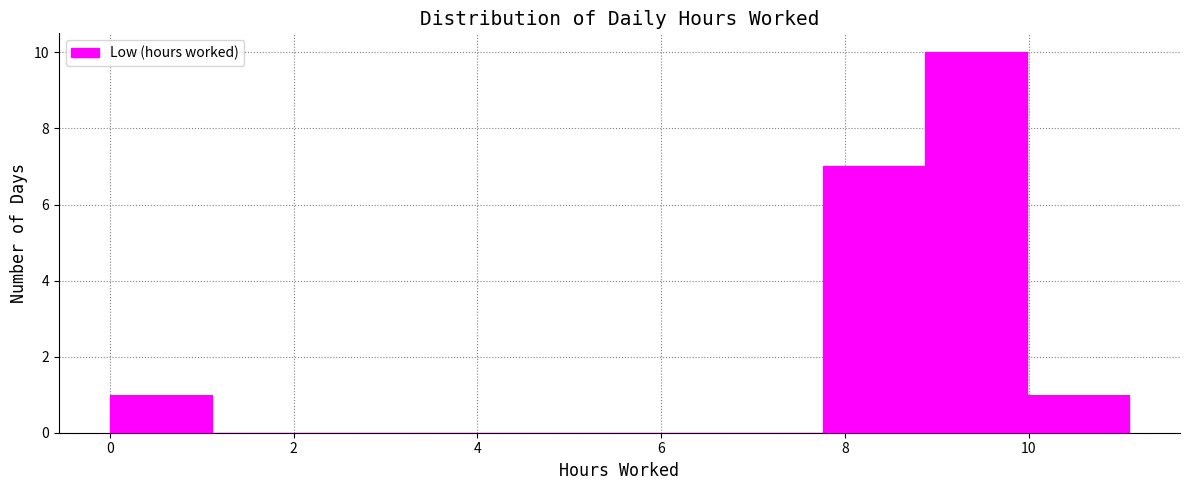

What is the height of the bar covering 8.8 to 10.0 on the x-axis? Neither the bar edges nor the heights are printed on the chart, so give them approximately, as read against the axes.

10